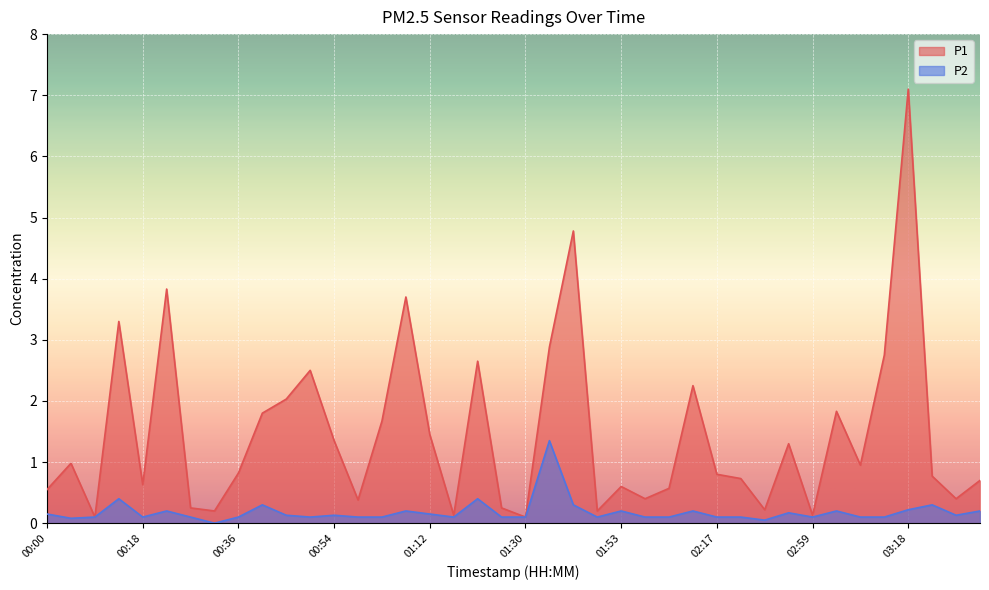

Which category has the lowest value in the P1 series?

00:09